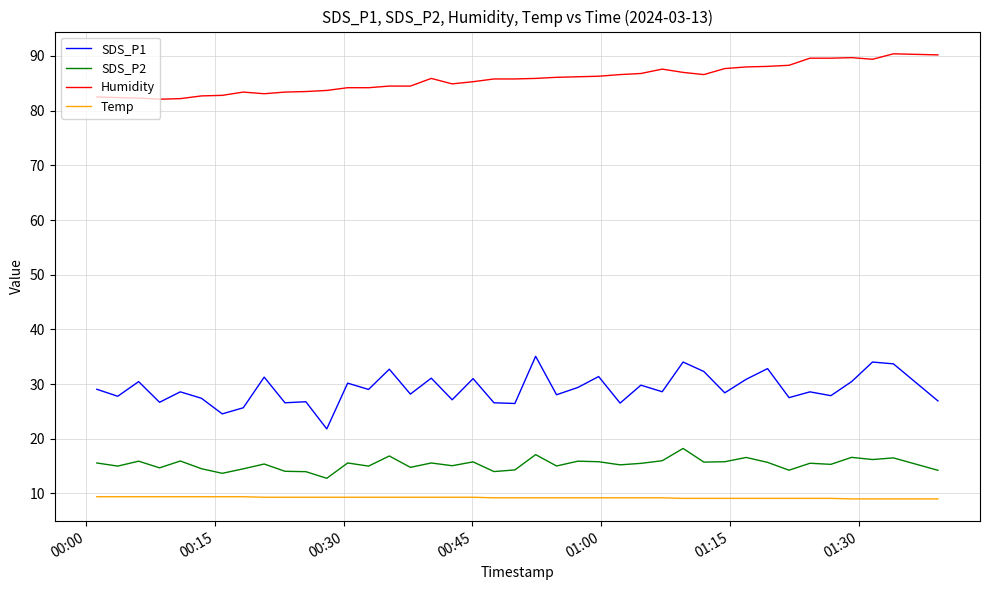

What is the difference between the second highest and second lowest values in the SDS_P1 series?

9.5